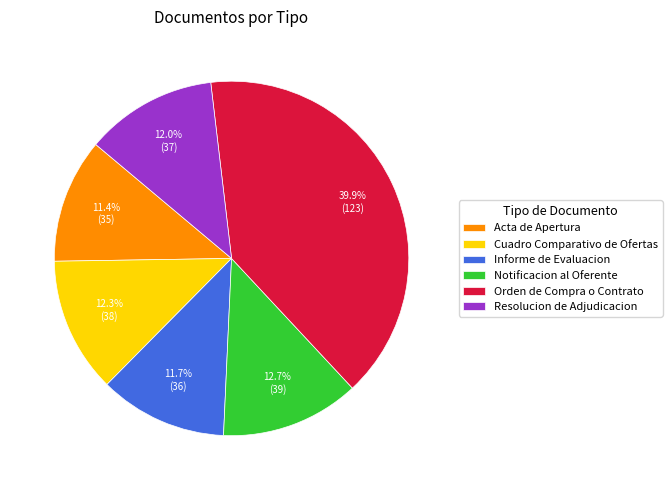

Which slice is the largest?

Orden de Compra o Contrato